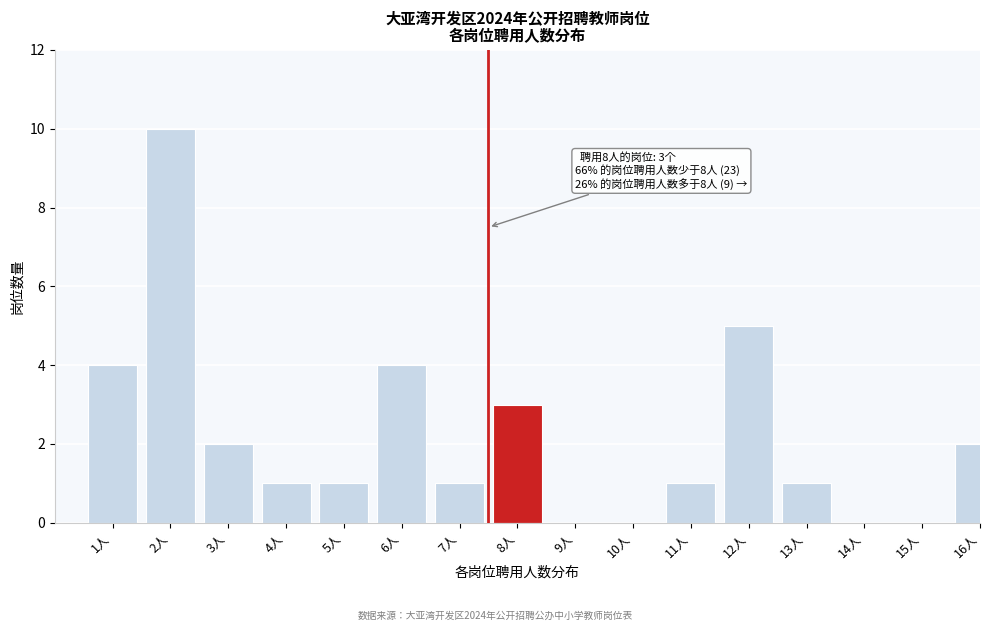

Reading left to right, extract all data points from this chart.

1人=4	2人=10	3人=2	4人=1	5人=1	6人=4	7人=1	8人=3	9人=0	10人=0	11人=1	12人=5	13人=1	14人=0	15人=0	16人=2